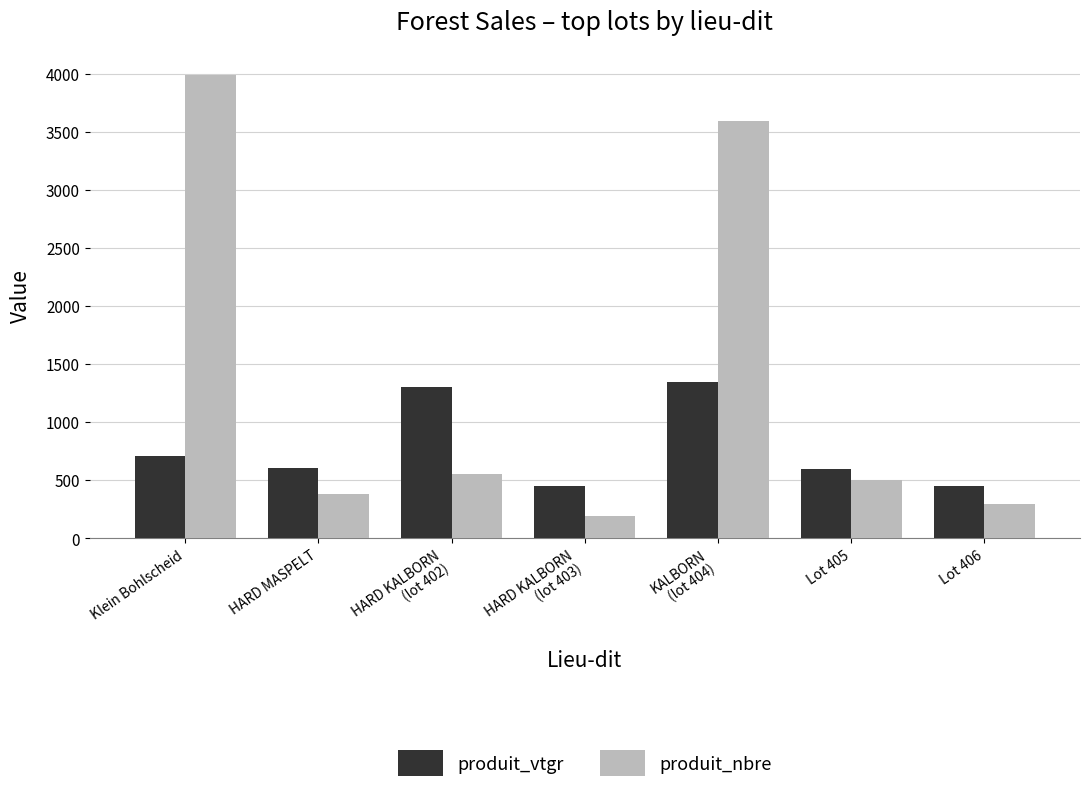

Which series changed the most between KALBORN
(lot 404) and Lot 406?

produit_nbre